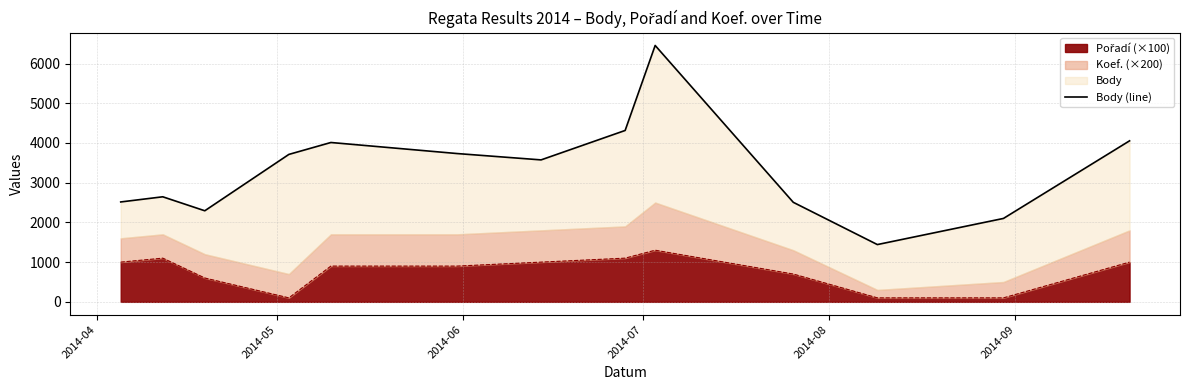

Reading left to right, extract all data points from this chart.

2515	2645	2293	3712	4012	3734	3574	4315	6455	2506	1442	2100	4054